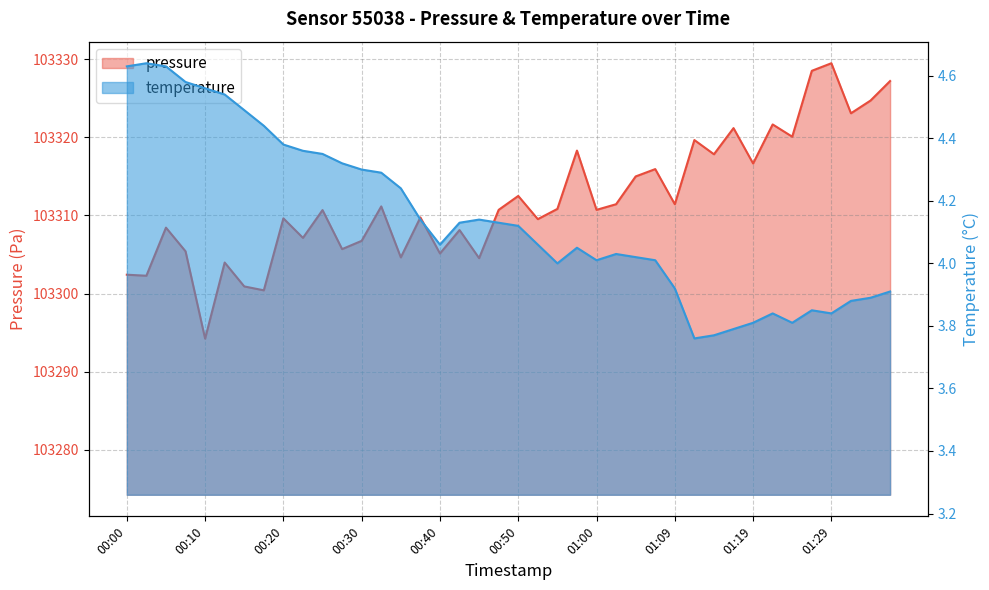

What is the spread (max minus min) of values at 00:20?

103305.2